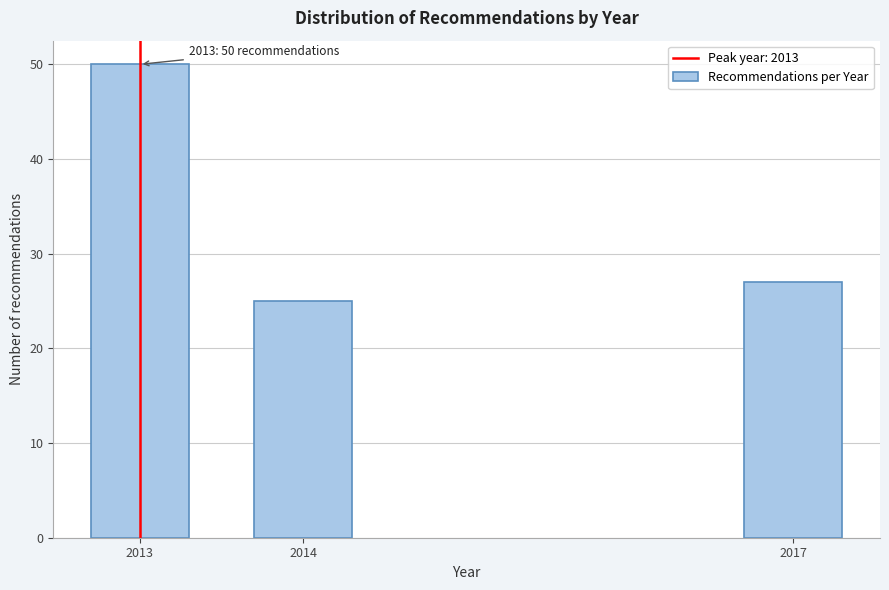

Reading right to left, transcribe all the data shown in this chart.

27	25	50